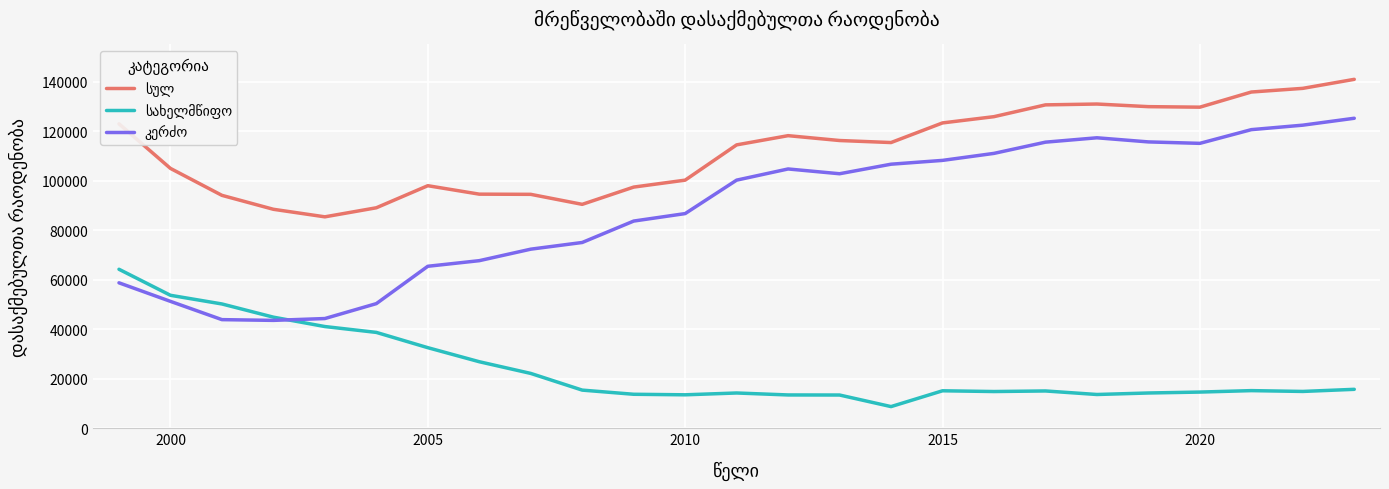

What is the maximum value shown in the chart?

141009